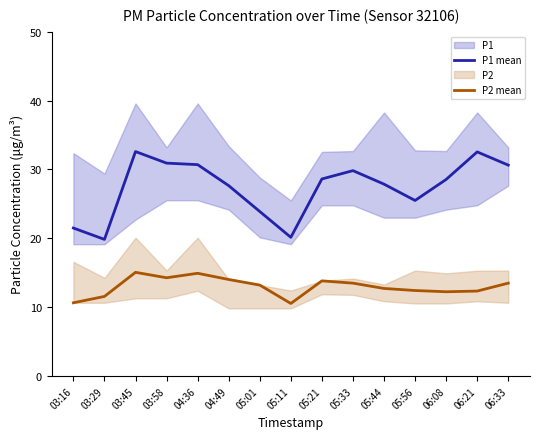

What is the total value across all series at 06:08?

40.8